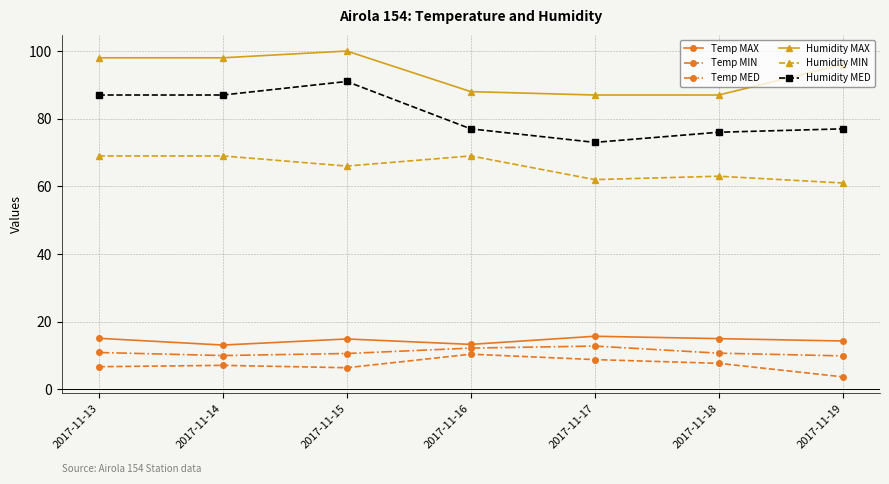

True or false: Humidity MED and Temp MIN cross at least once.

False